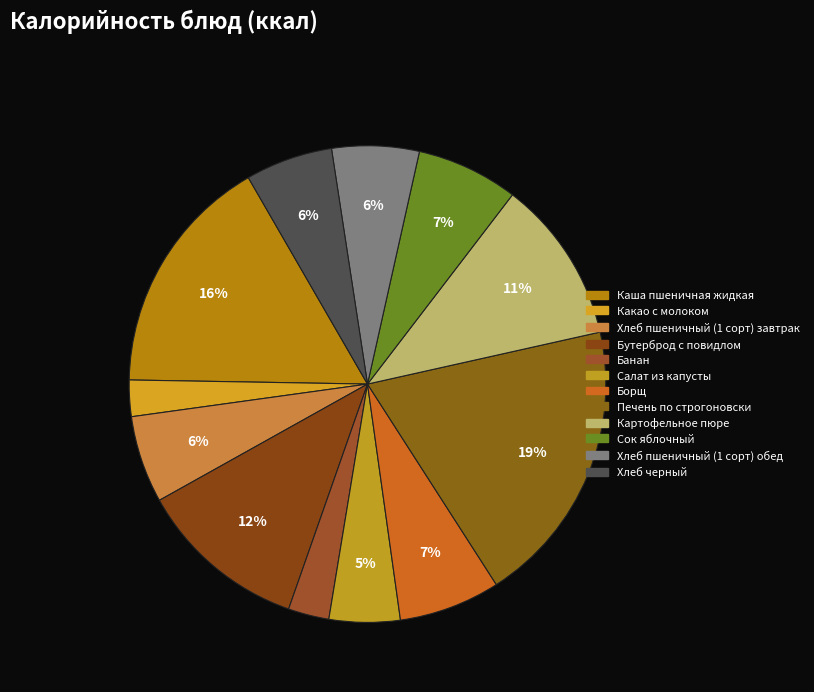

Count the number of slices in the pie.

12